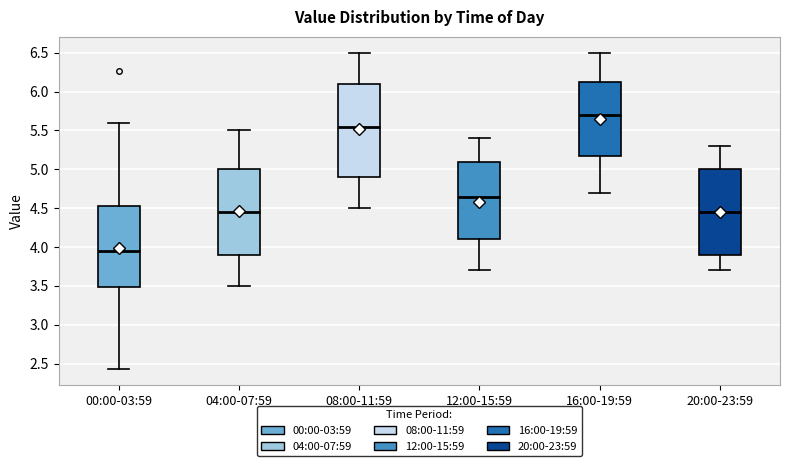

Comparing the boxes themselves (not the whiskers), which one is the tallest?

08:00-11:59